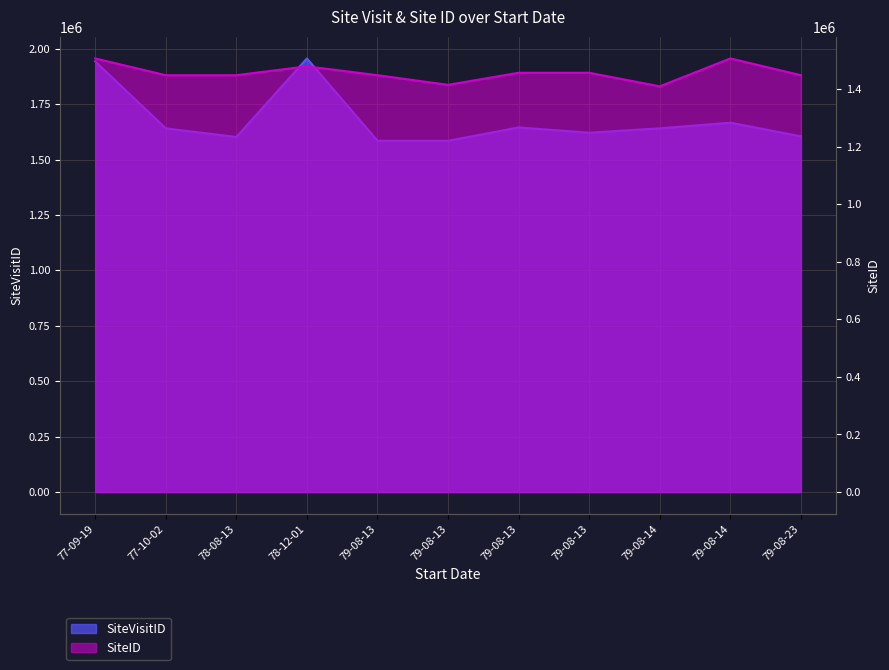

True or false: SiteVisitID has a value of 1157574 at 77-09-19.

False